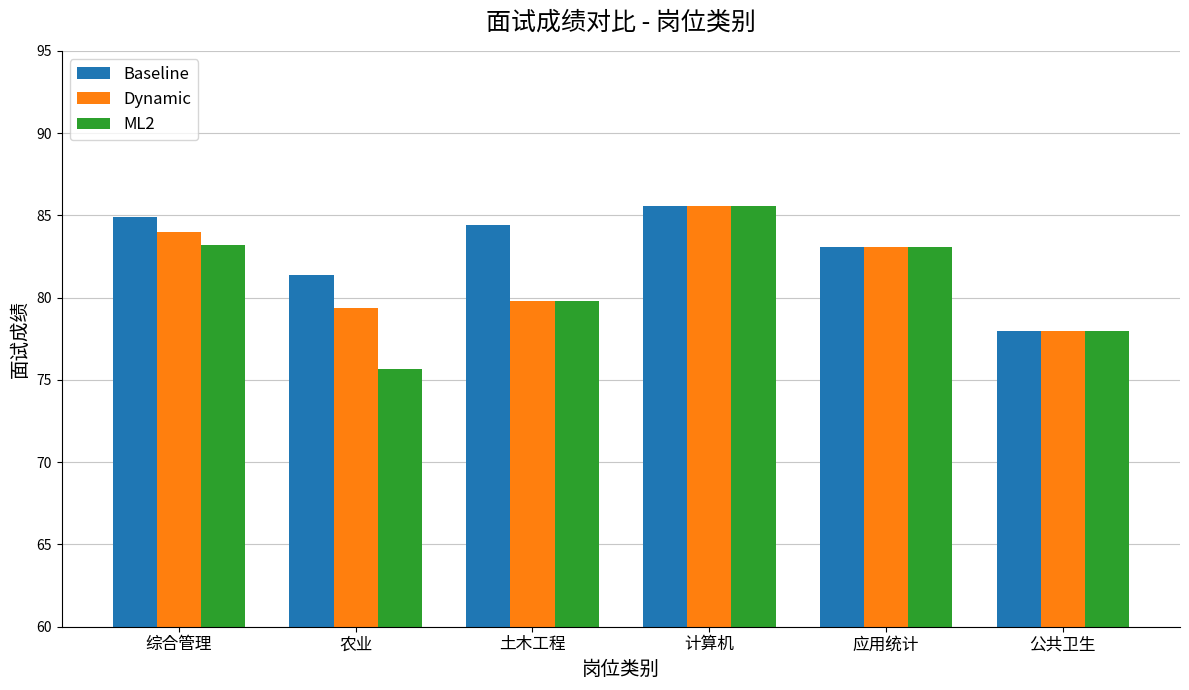

Which series has the widest spread of values?

ML2